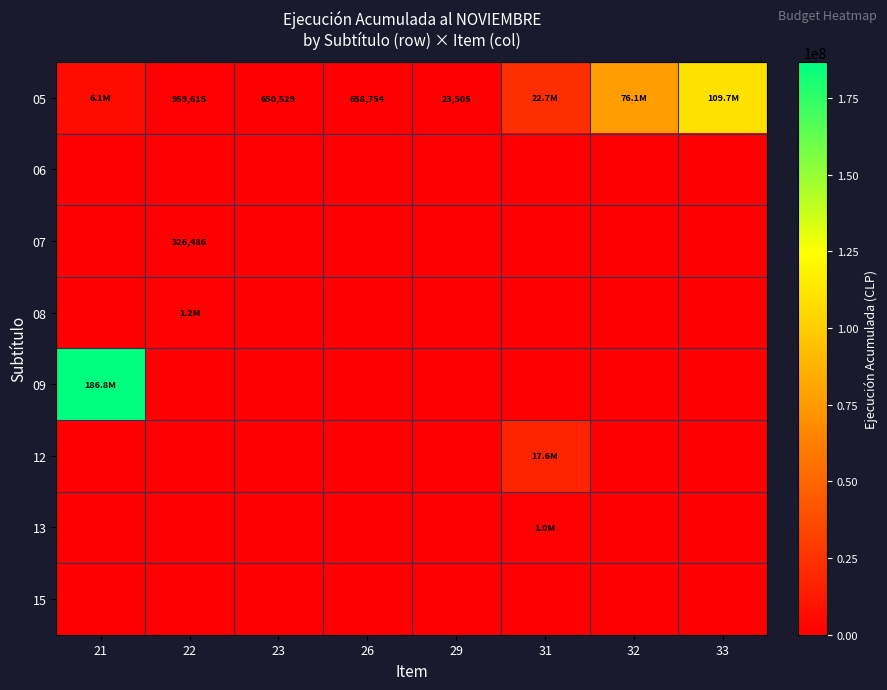

What is the highest value of the 12 series?

17556335